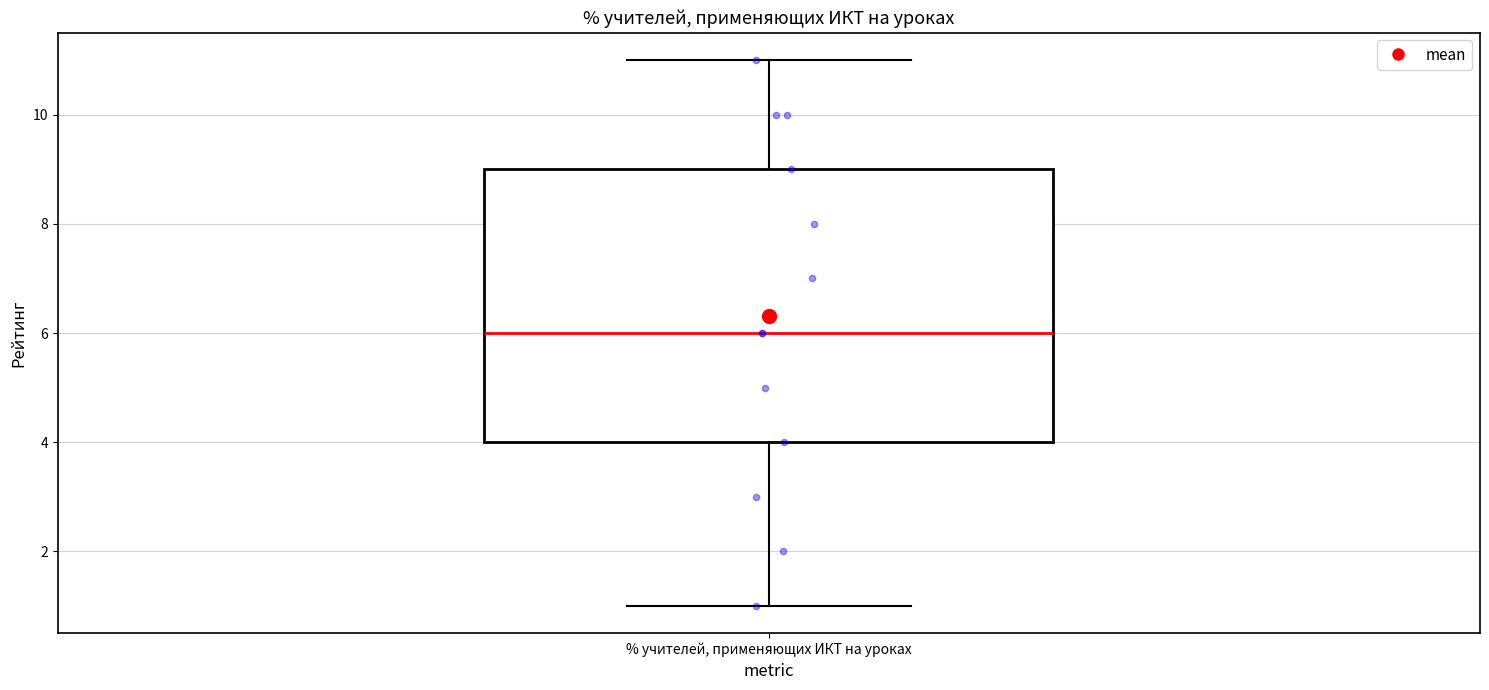

Transcribe this box plot: give where the median line is, the range the box spans, and where the two whiskers end, as read against the y-axis. The values are not printed on the chart, so give them approximately, as read against the axis.

median 6, box 4 to 9, whiskers 1 to 11